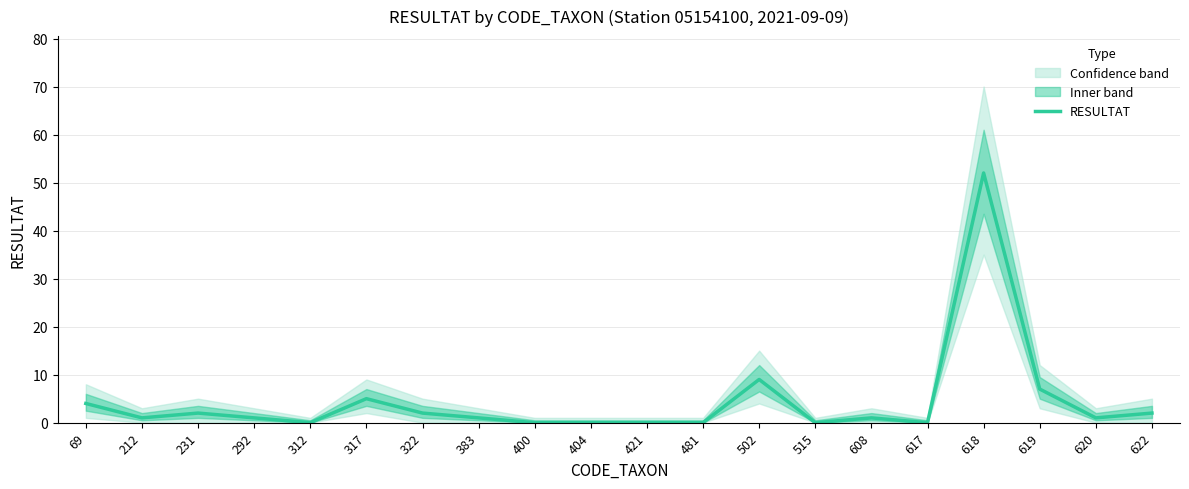

How many values are below 1?

7